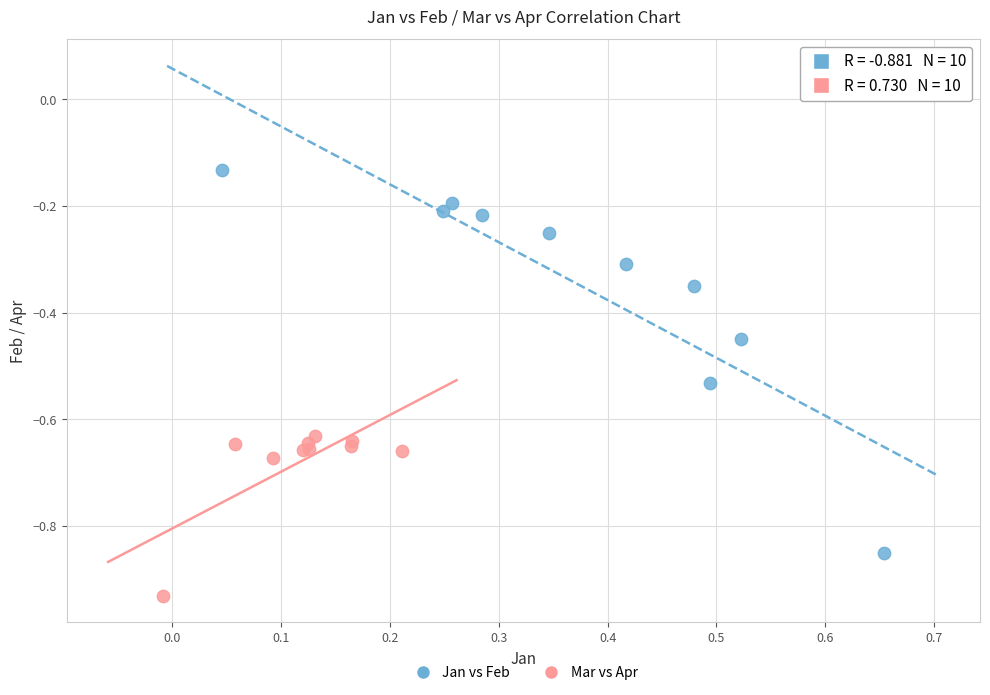

Which series contains the highest Y value?

Jan vs Feb